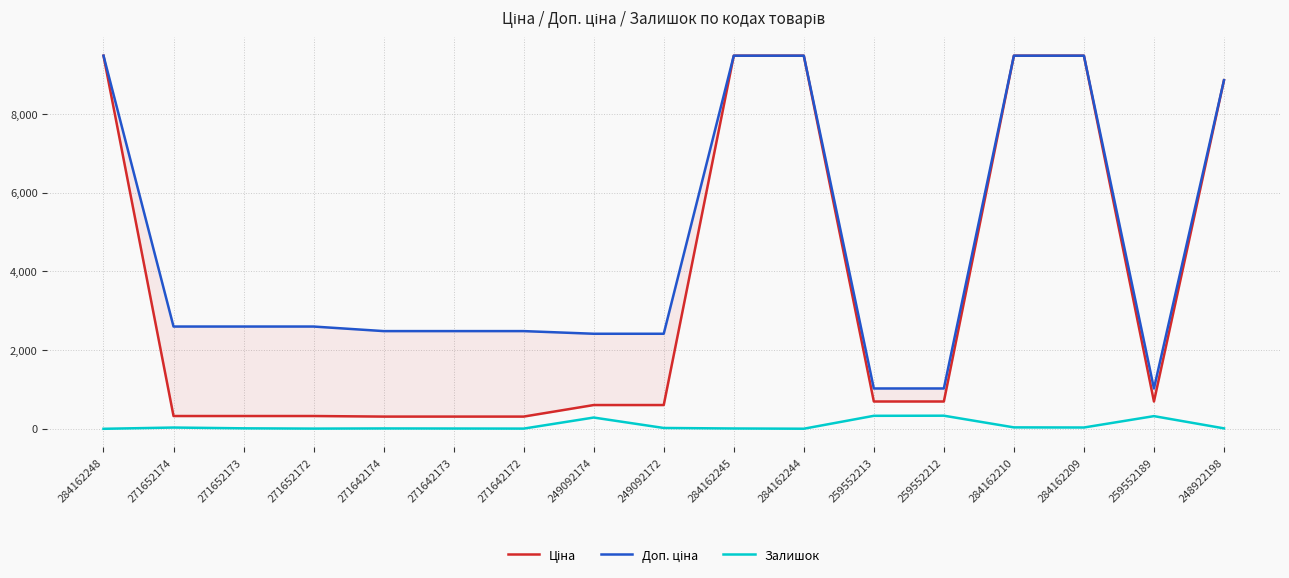

List the labels in order of Доп. ціна value, largest first.

284162248, 284162245, 284162244, 284162210, 284162209, 248922198, 271652174, 271652173, 271652172, 271642174, 271642173, 271642172, 249092174, 249092172, 259552213, 259552212, 259552189